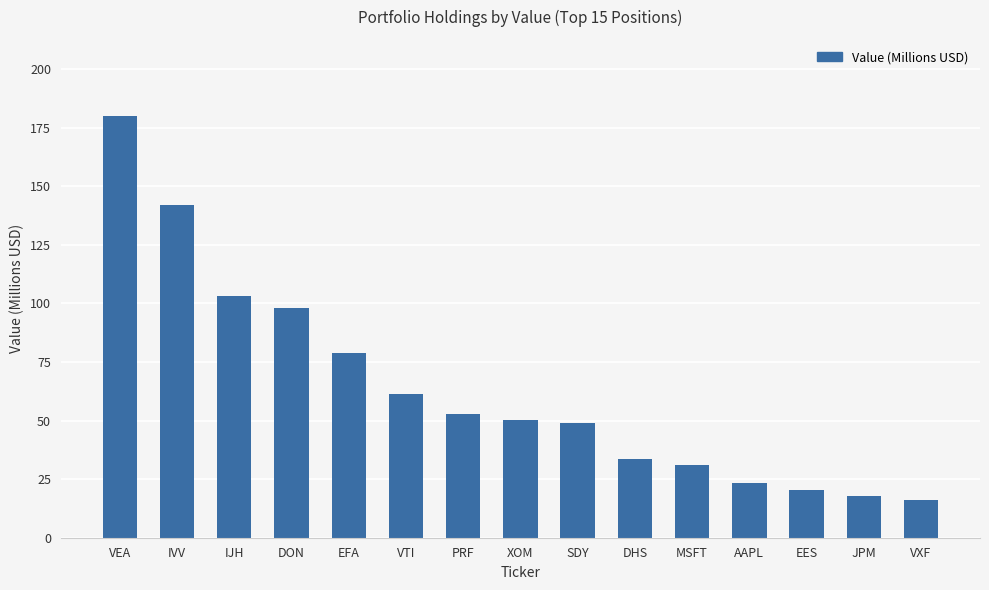

What is the smallest value displayed?

16.2